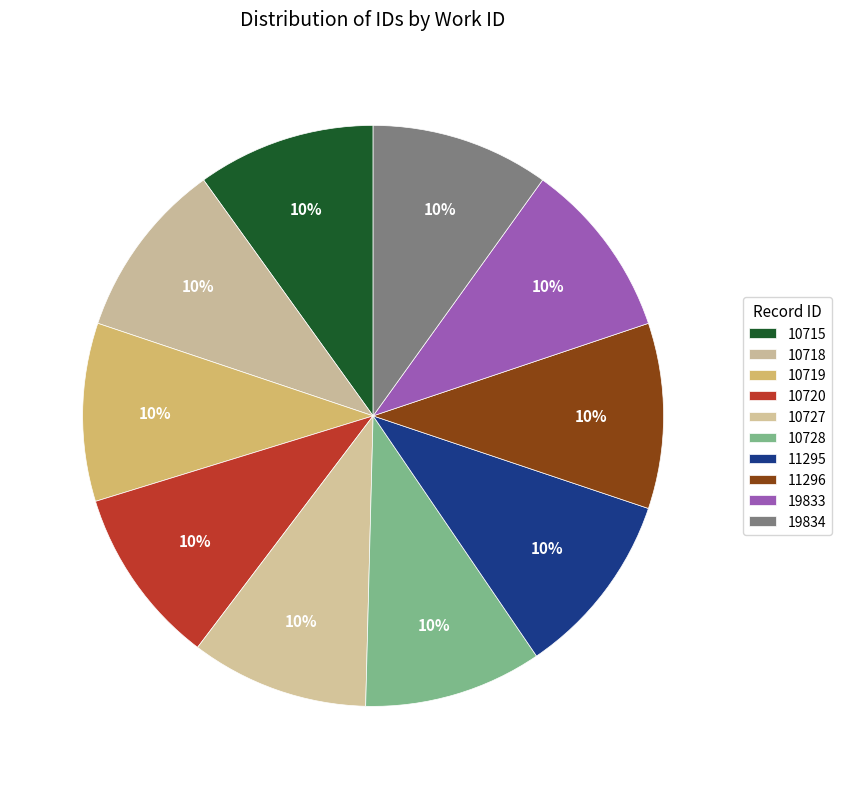

To the nearest percent, what percentage of the pie is 19834?

10%